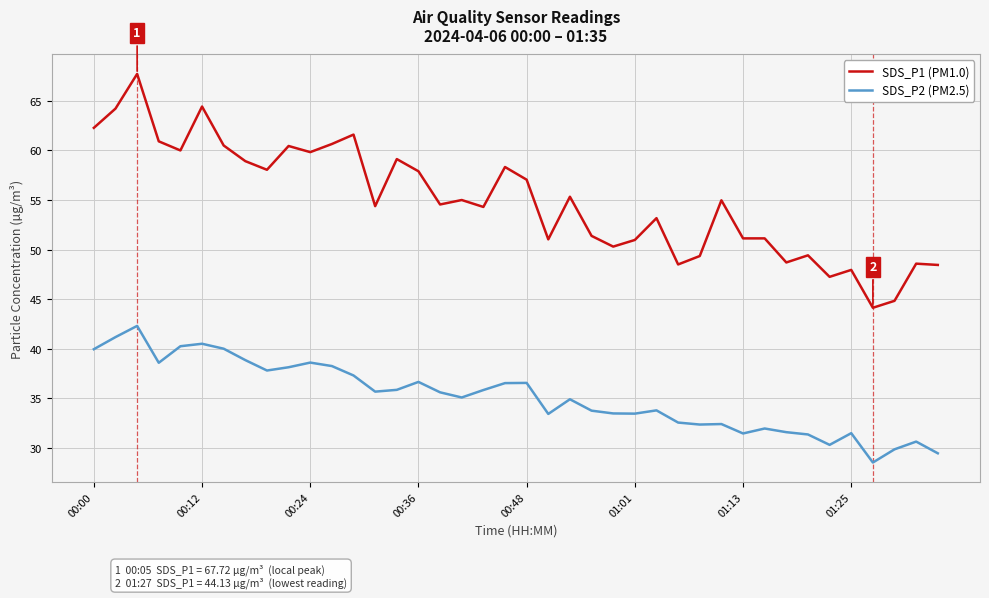

What is the difference between the maximum and minimum values in the SDS_P1 (PM1.0) series?

23.6